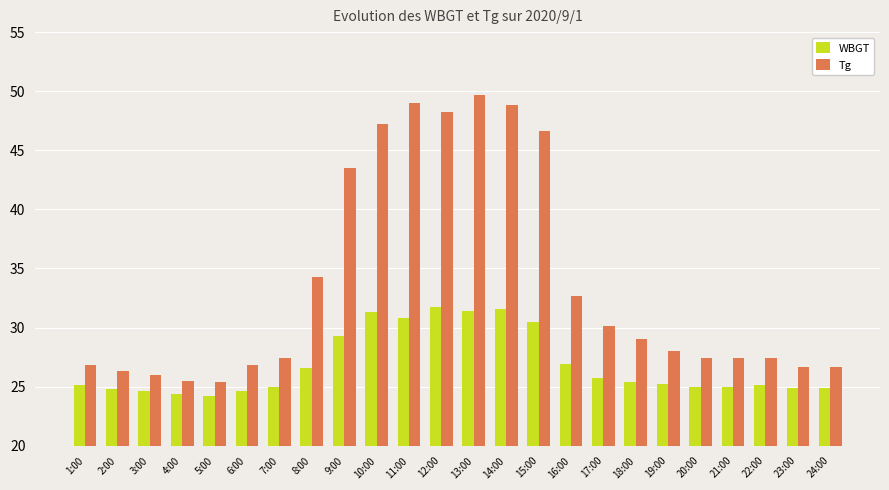

What value does the WBGT series have at 24:00?

24.9